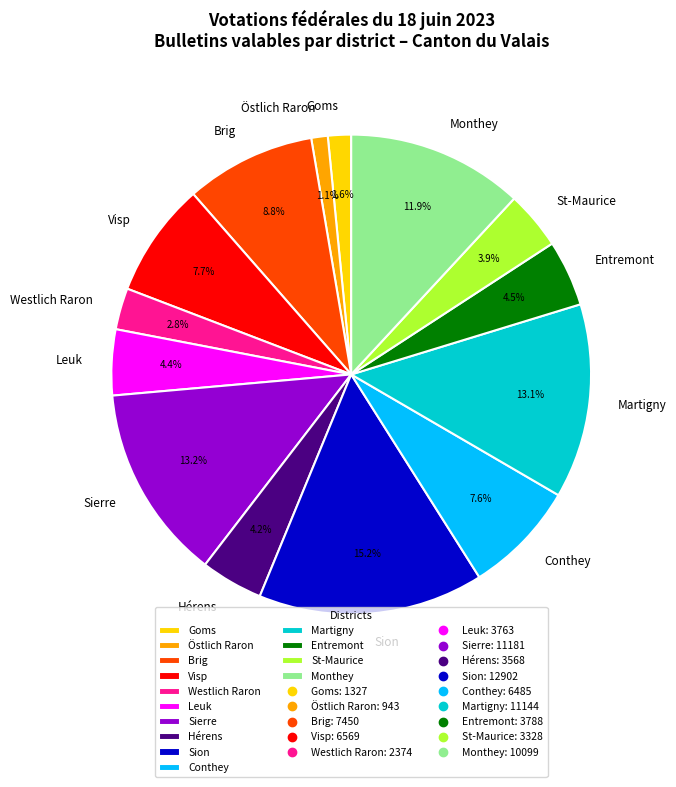

Which slice is the largest?

Sion